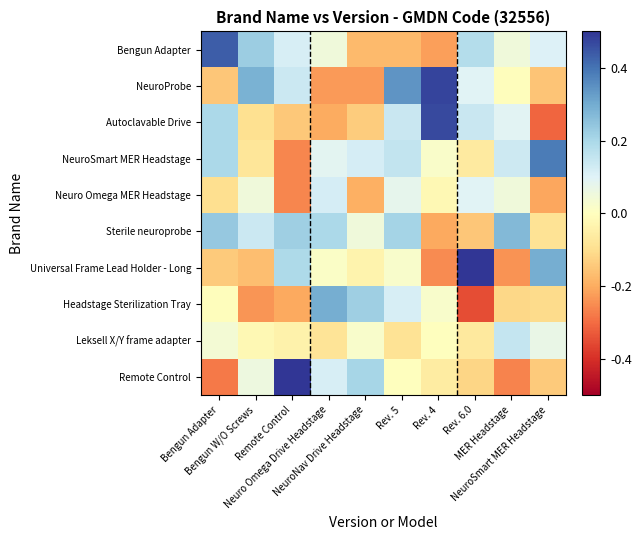

At which category does the chart reach its minimum across all series?

Rev. 6.0